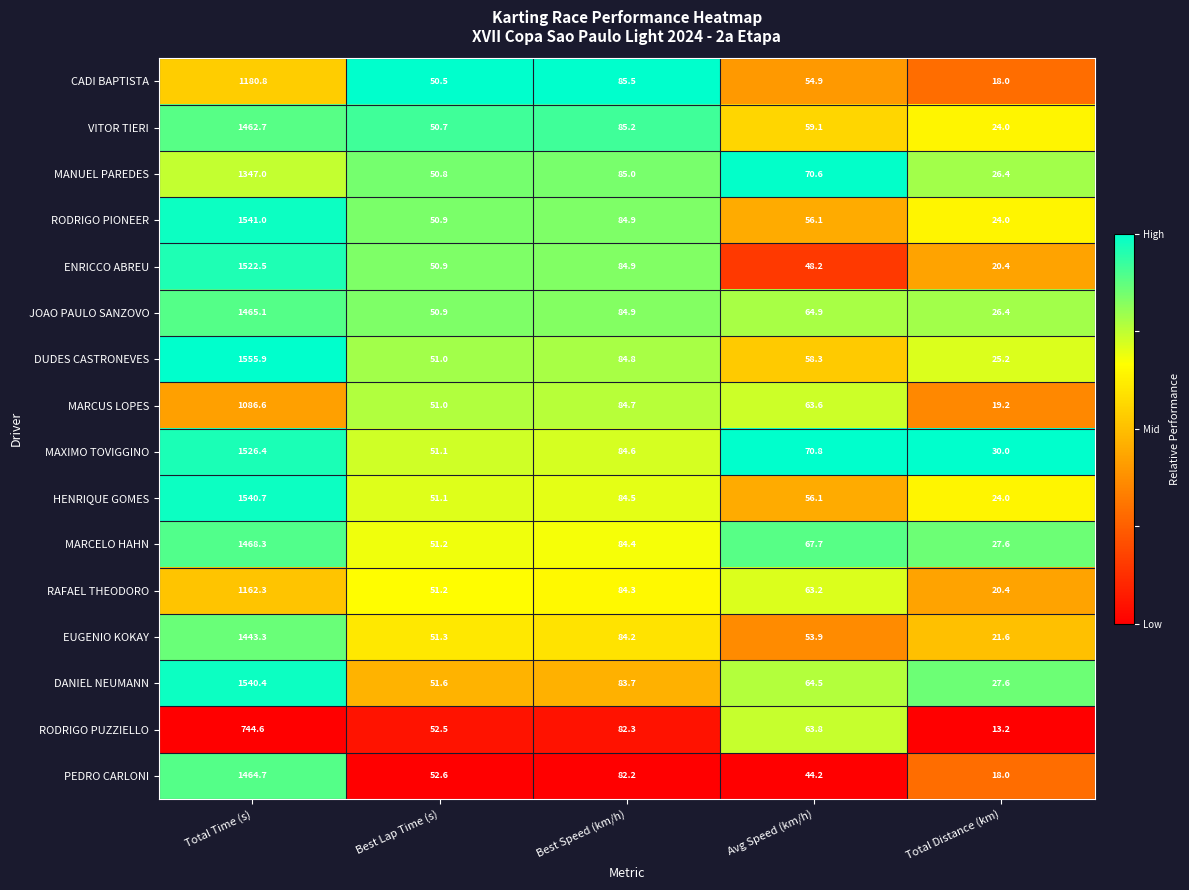

How many data points does each series have?

5